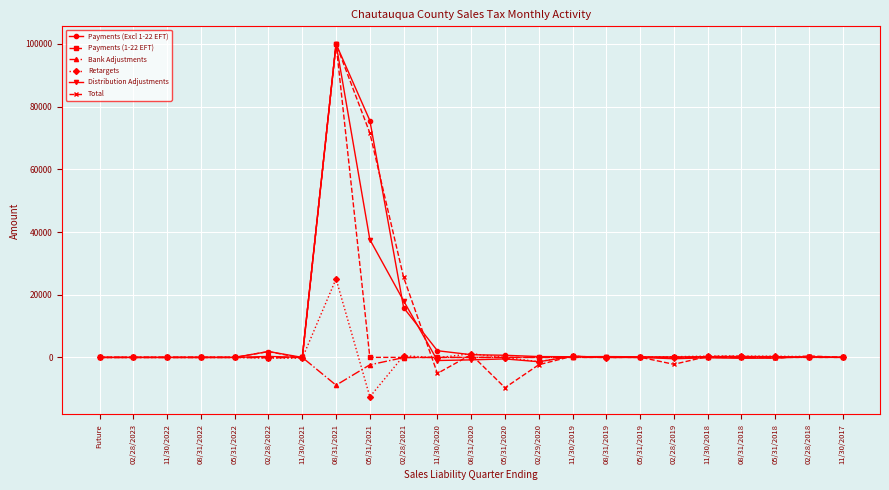

True or false: Payments (1-22 EFT) has a value of 47787.7 at 11/30/2019.

False